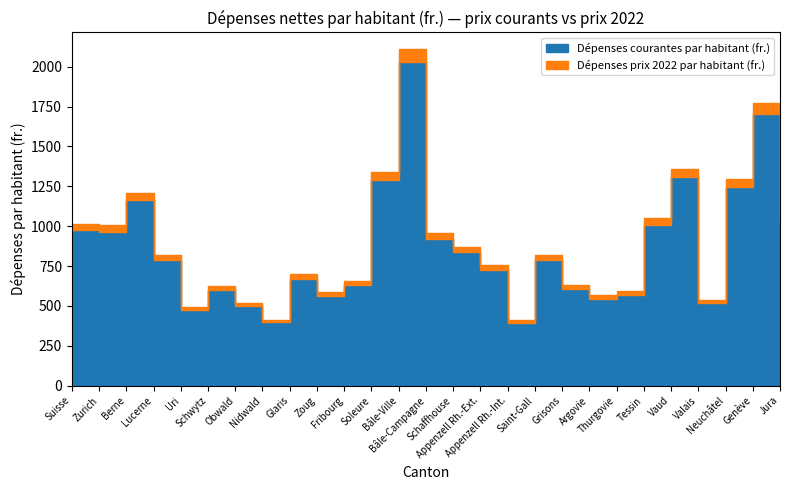

True or false: Dépenses courantes par habitant (fr.) and Dépenses prix 2022 par habitant (fr.) cross at least once.

False